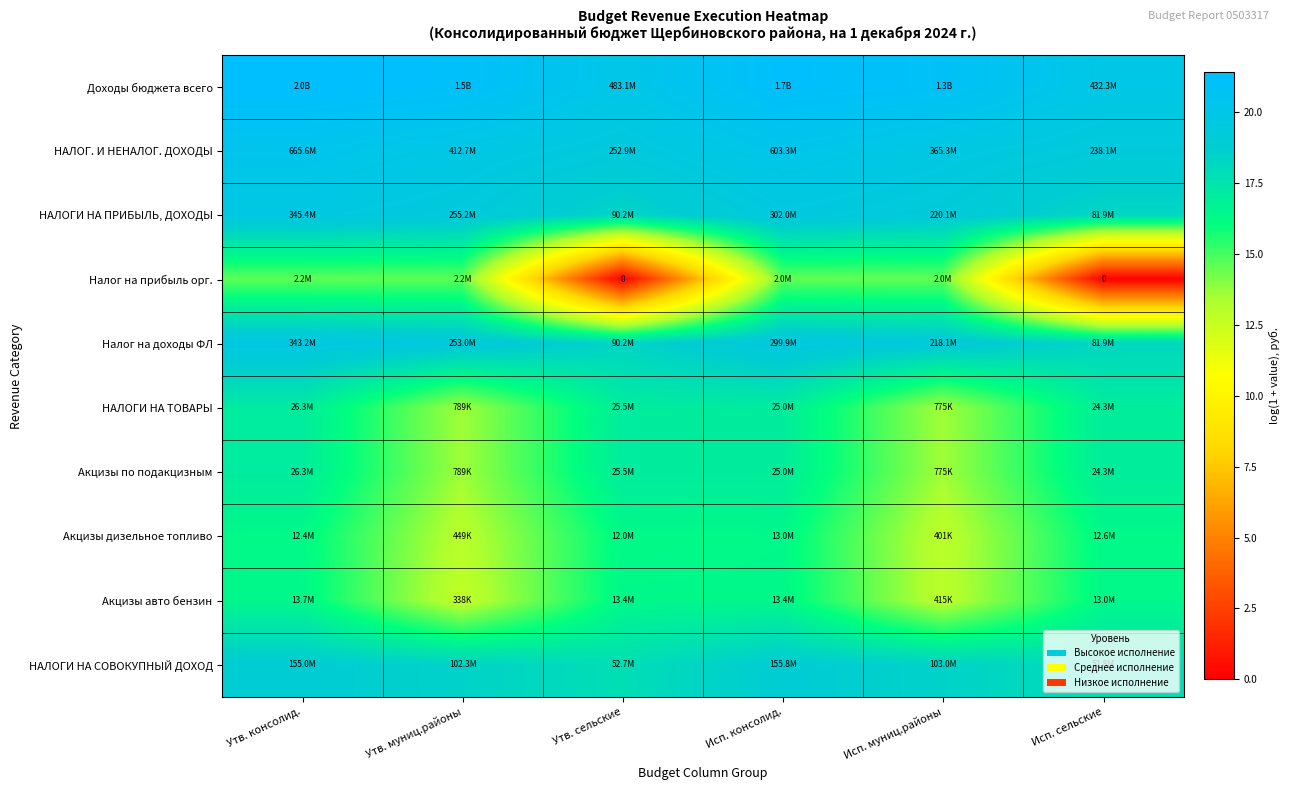

Which series has the largest total across all categories?

Доходы бюджета всего